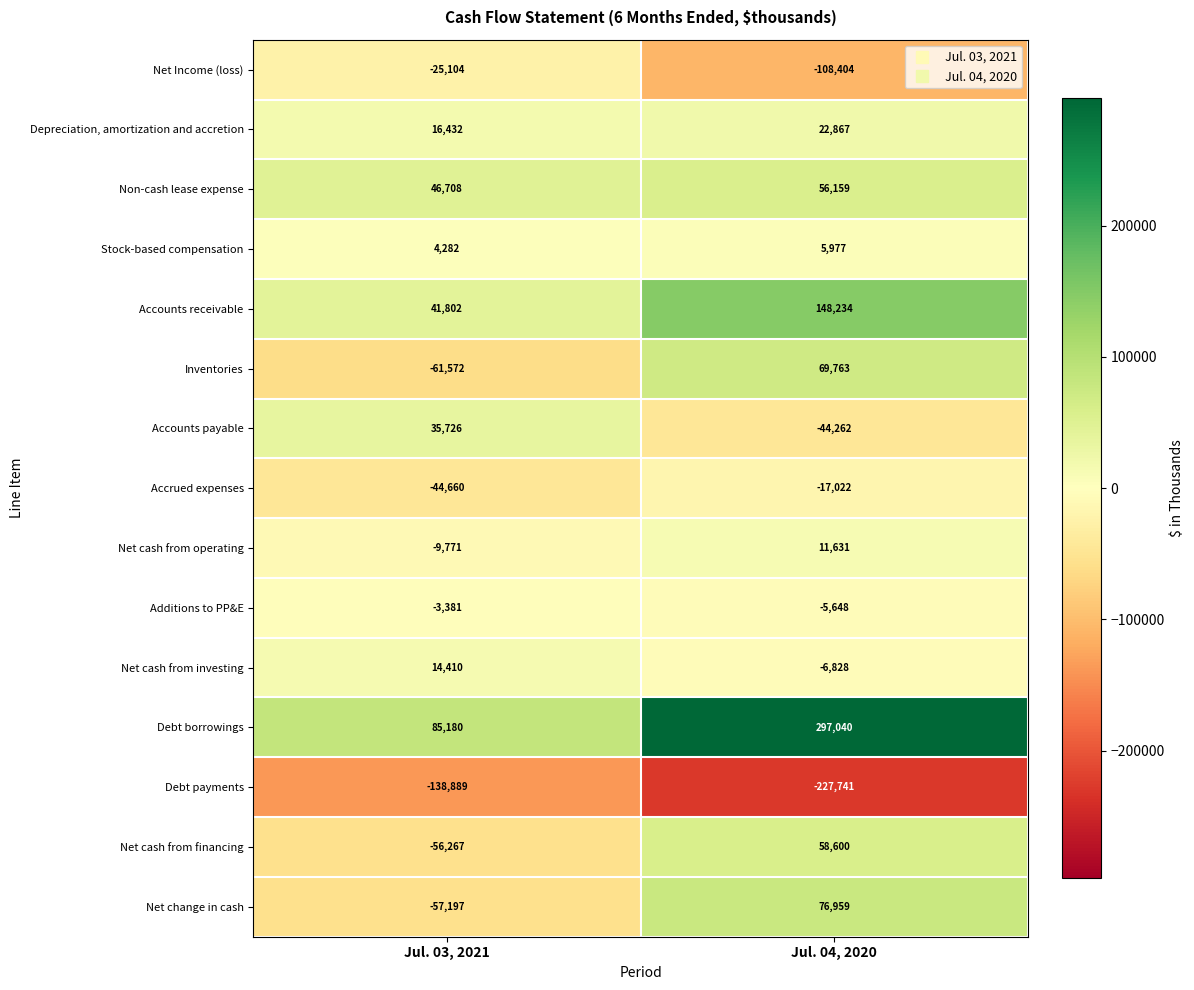

How many categories are shown in the chart?

2